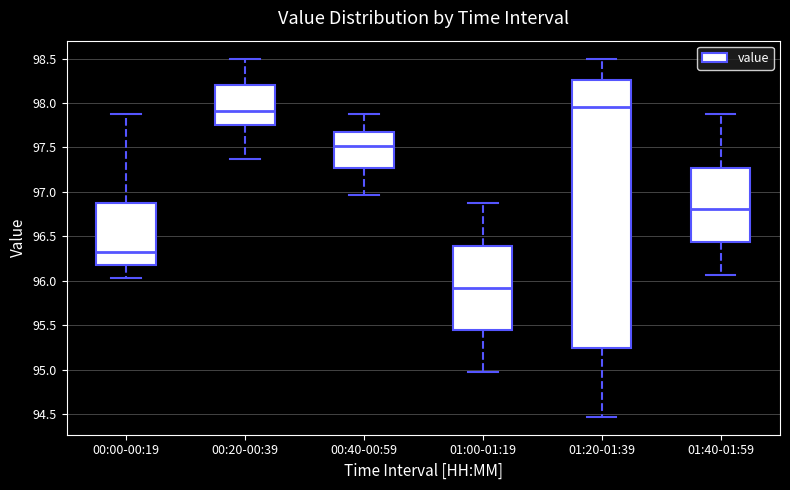

Reading left to right, transcribe this box plot: for each box, give where its median line is, the range the box spans, and where its two whiskers end, as read against the y-axis. The values are not printed on the chart, so give them approximately, as read against the axis.

00:00-00:19: median 96.30, box 96.20 to 96.90, whiskers 96.05 to 97.90
00:20-00:39: median 97.90, box 97.75 to 98.20, whiskers 97.35 to 98.50
00:40-00:59: median 97.50, box 97.25 to 97.65, whiskers 96.95 to 97.90
01:00-01:19: median 95.90, box 95.45 to 96.40, whiskers 94.95 to 96.85
01:20-01:39: median 97.95, box 95.25 to 98.25, whiskers 94.45 to 98.50
01:40-01:59: median 96.80, box 96.45 to 97.25, whiskers 96.05 to 97.90